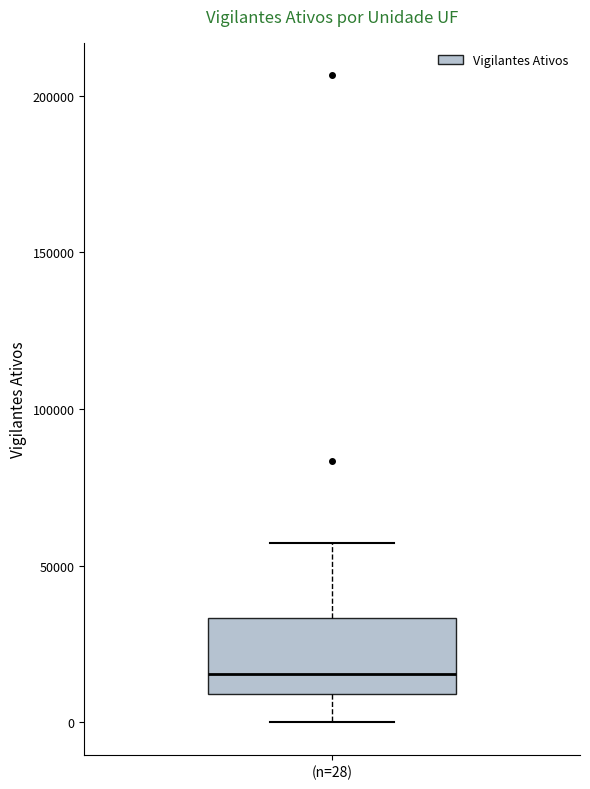

Read this box plot against the y-axis: the position of the median line, the range covered by the box, and the ends of both whiskers. The values are not printed on the chart, so give them approximately, as read against the axis.

median 15000, box 10000 to 35000, whiskers 0 to 55000